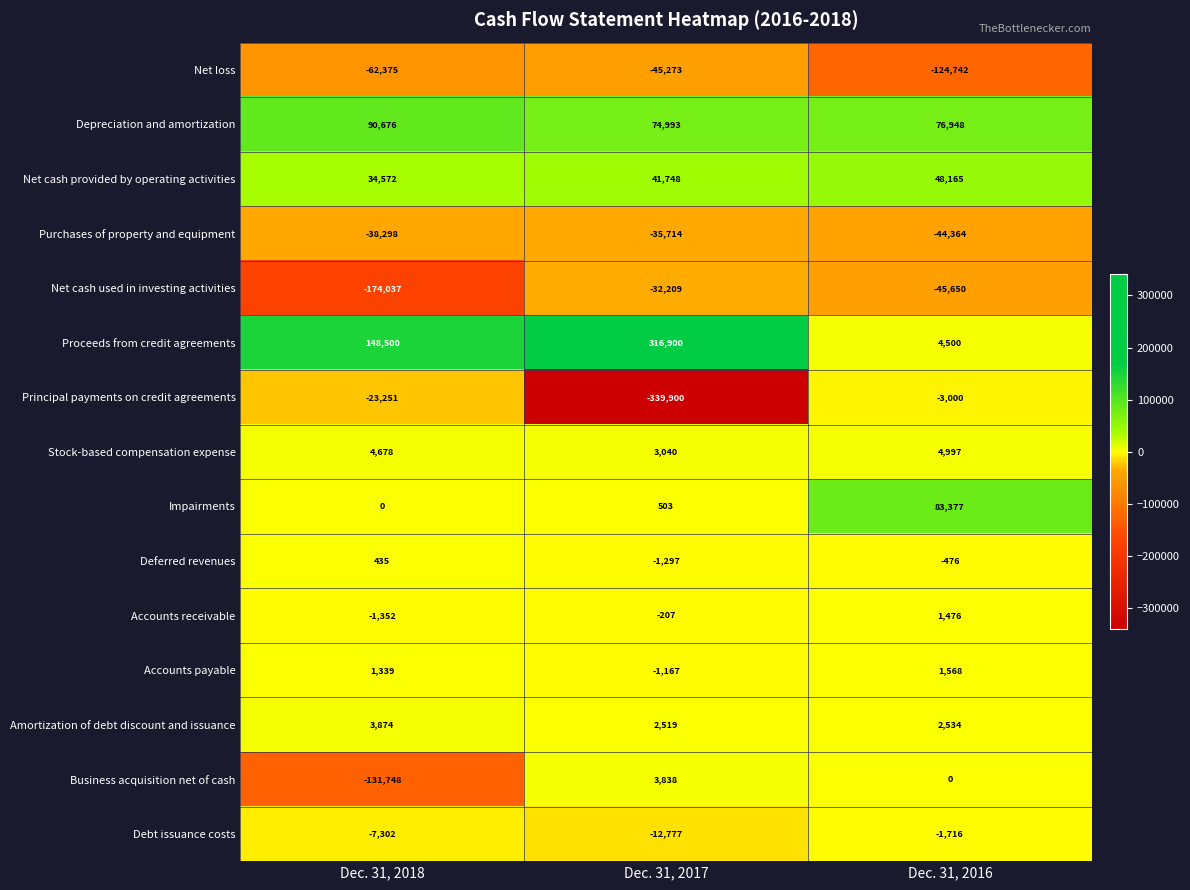

What is the average value of the Net cash provided by operating activities series?

41495